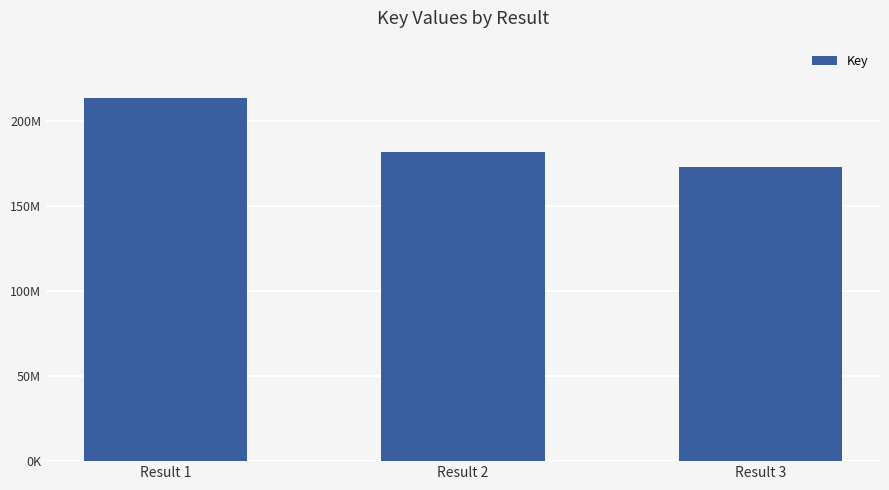

Which has a higher value, Result 2 or Result 1?

Result 1